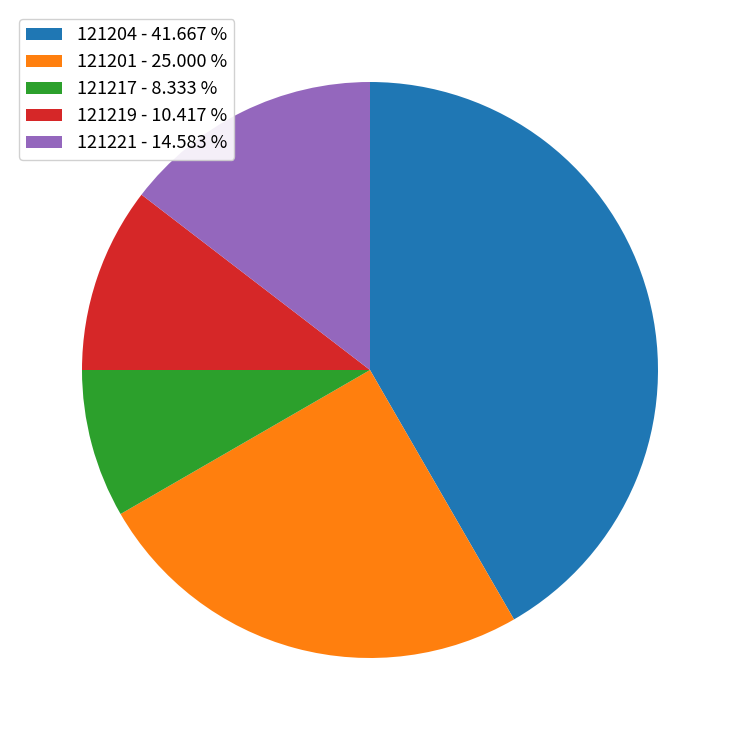

Does 121219 account for over 50% of the chart?

No